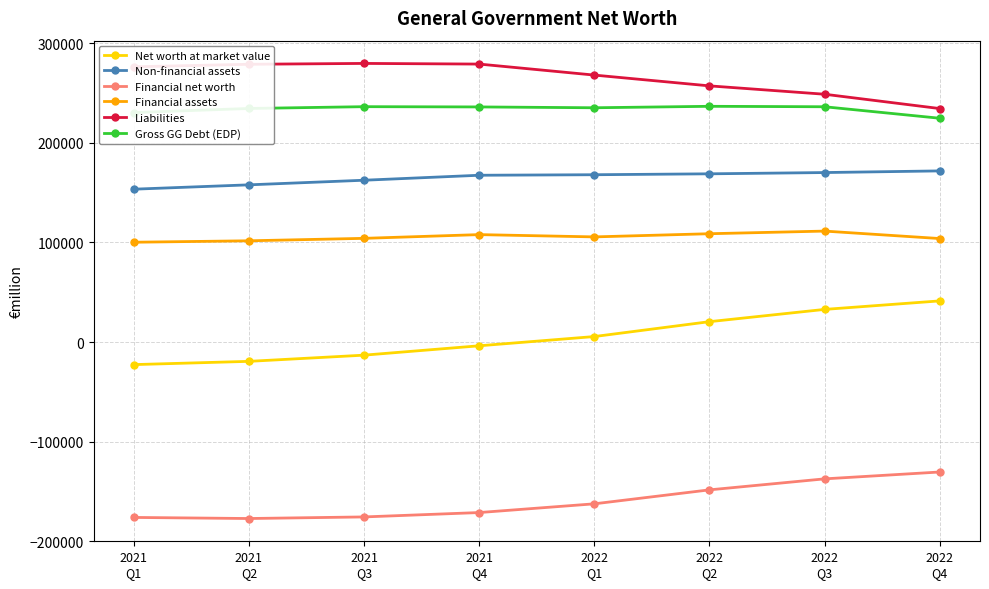

What is the total value across all series at 2021
Q1?

561678